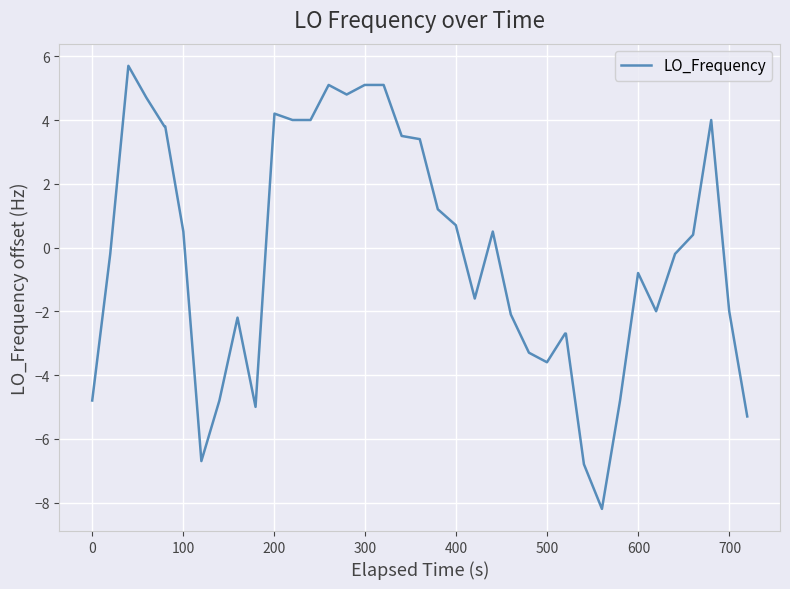

What is the difference between the maximum and minimum values?

13.9